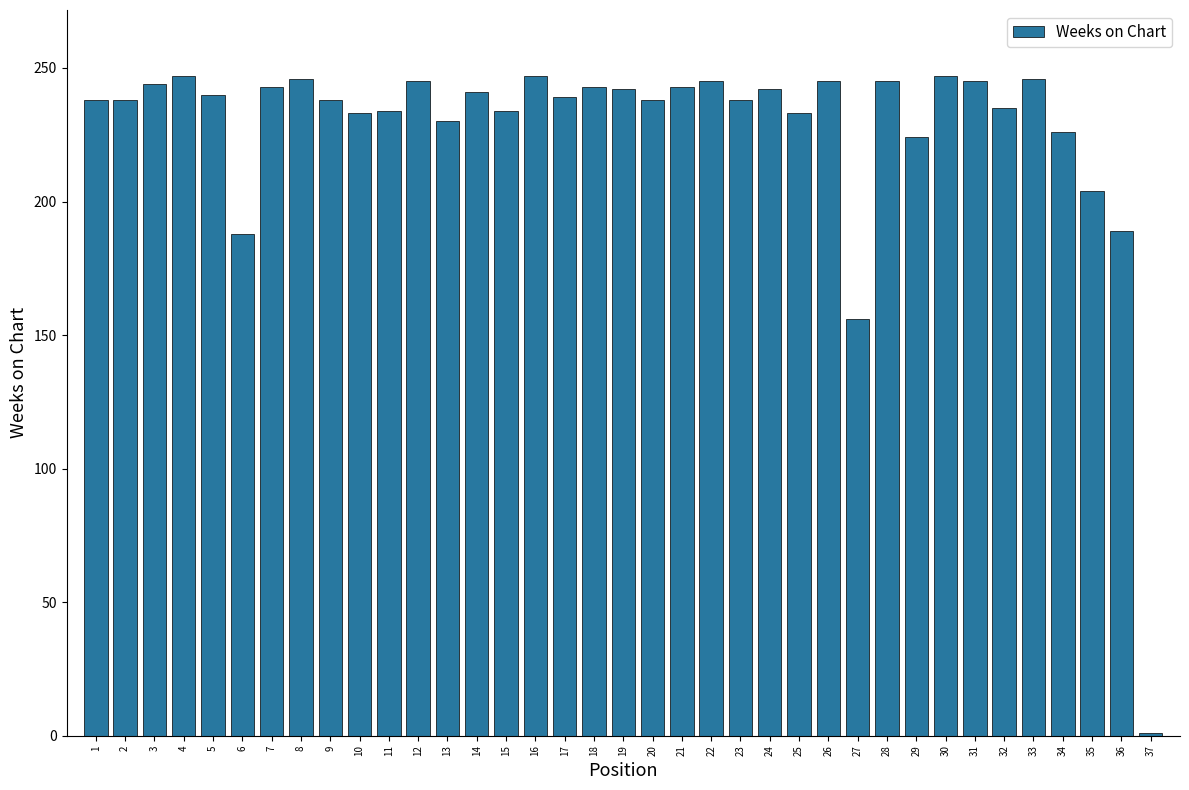

Where is the data nearest to the value 124?

27